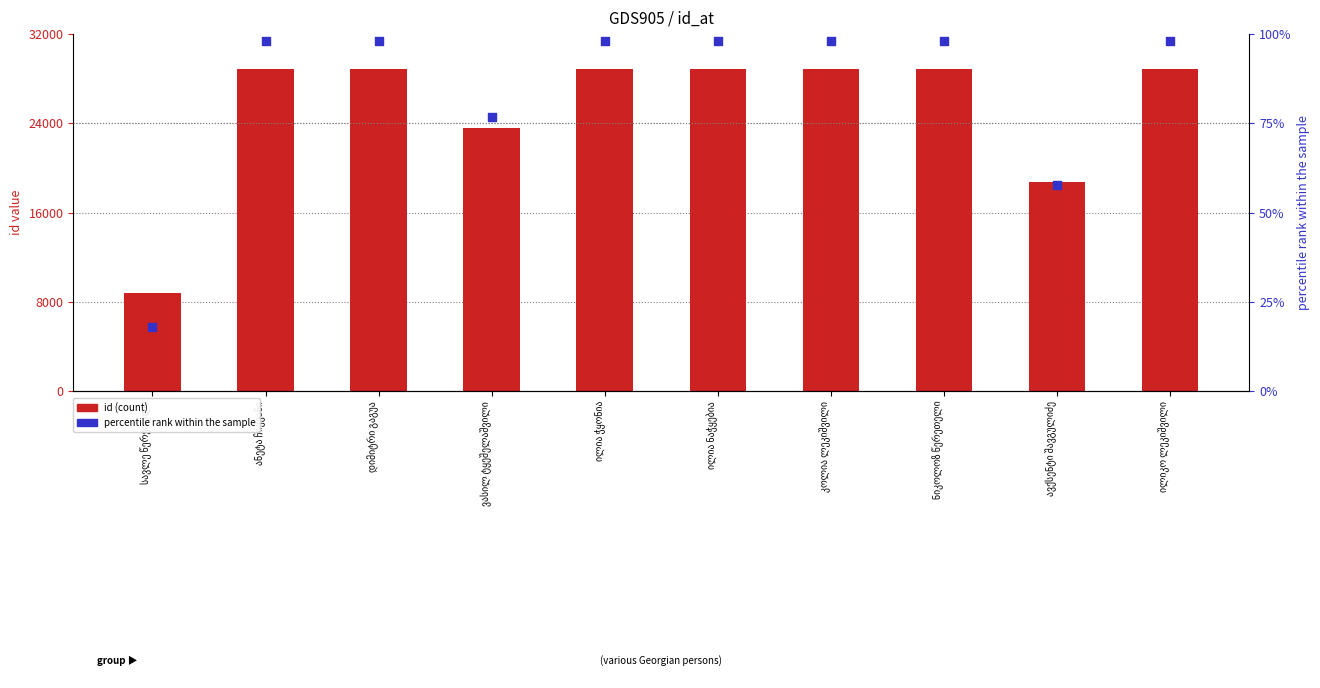

Which series has the largest total across all categories?

id